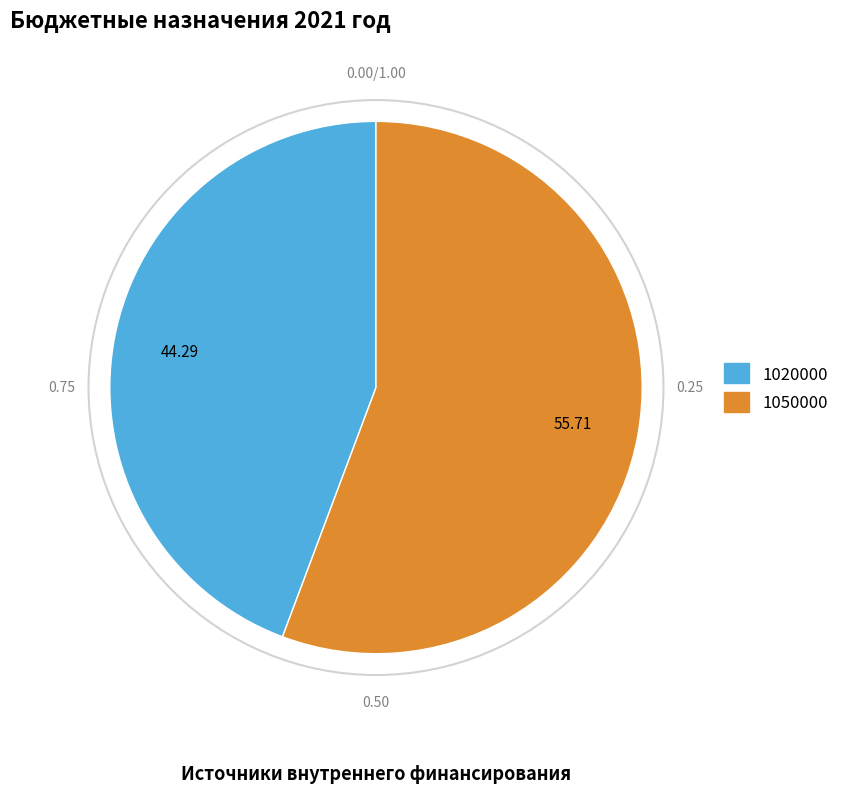

What is the largest slice in the pie chart?

1050000